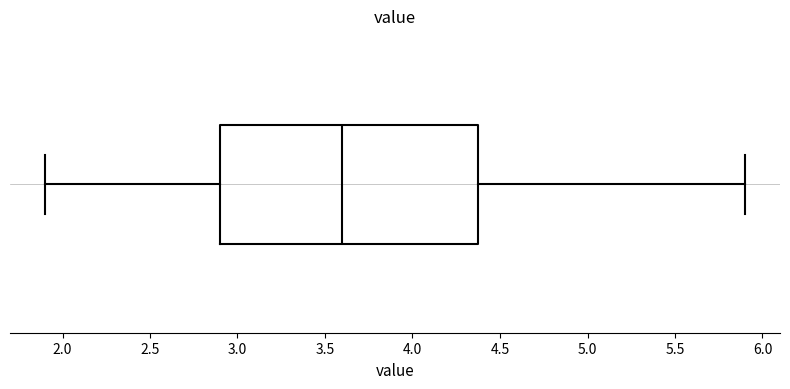

Transcribe this box plot: give where the median line is, the range the box spans, and where the two whiskers end, as read against the x-axis. The values are not printed on the chart, so give them approximately, as read against the axis.

median 3.6, box 2.9 to 4.4, whiskers 1.9 to 5.9